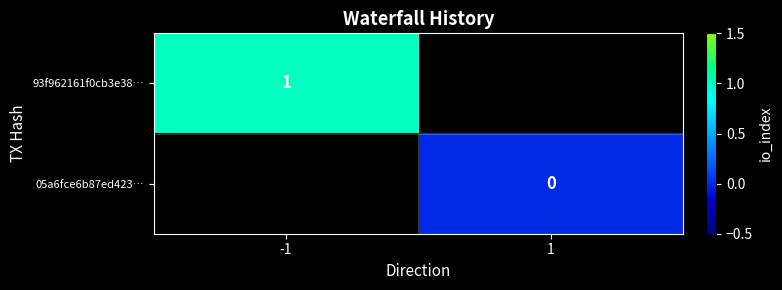

The 93f962161f0cb3e38… series shows 1 at -1. True or false?

True